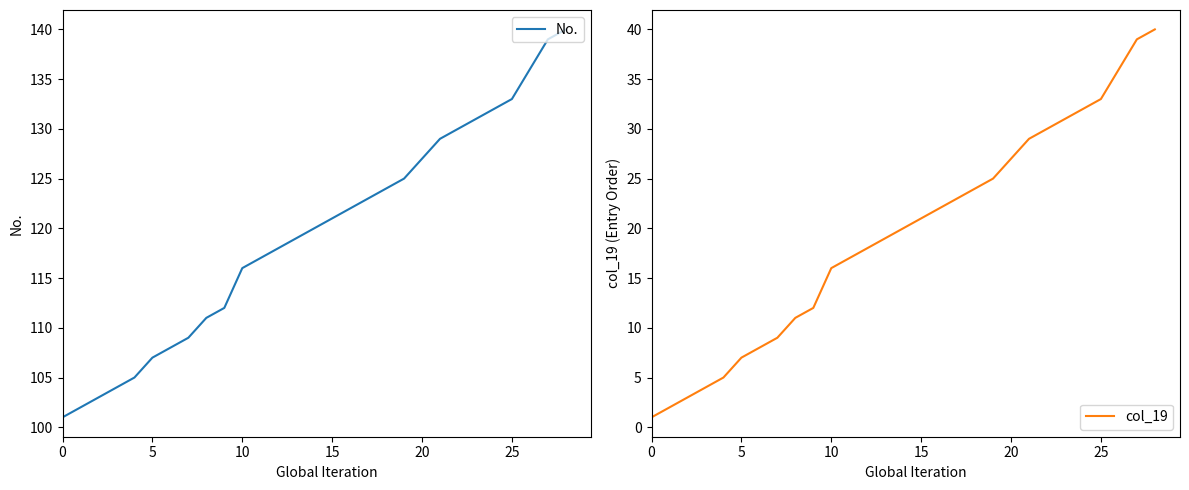

What is the difference between the col_19 values at 19 and 22?

5